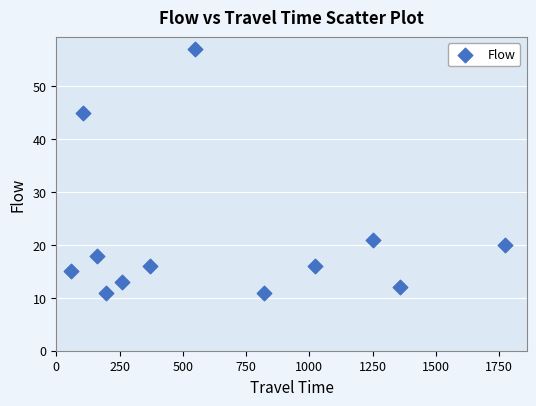

What Y value in the scatter plot is closest to 34?

45